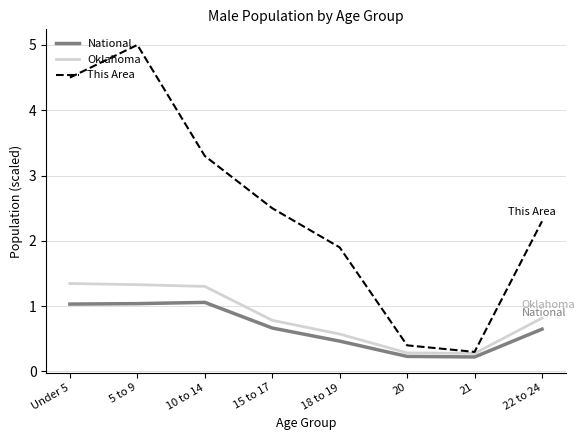

What is the lowest value of the Oklahoma series?

0.3